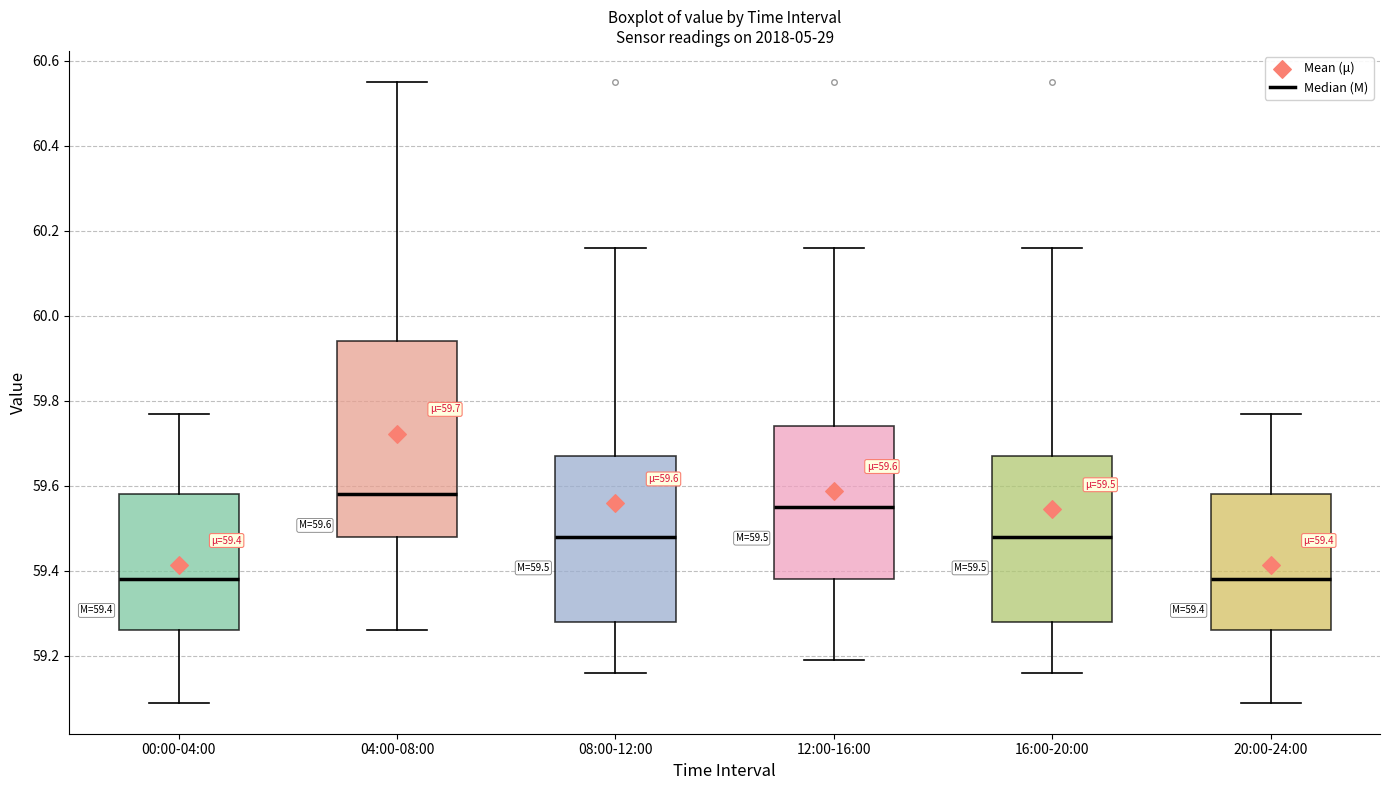

Which box is the tallest, from its lower edge to its upper edge?

04:00-08:00